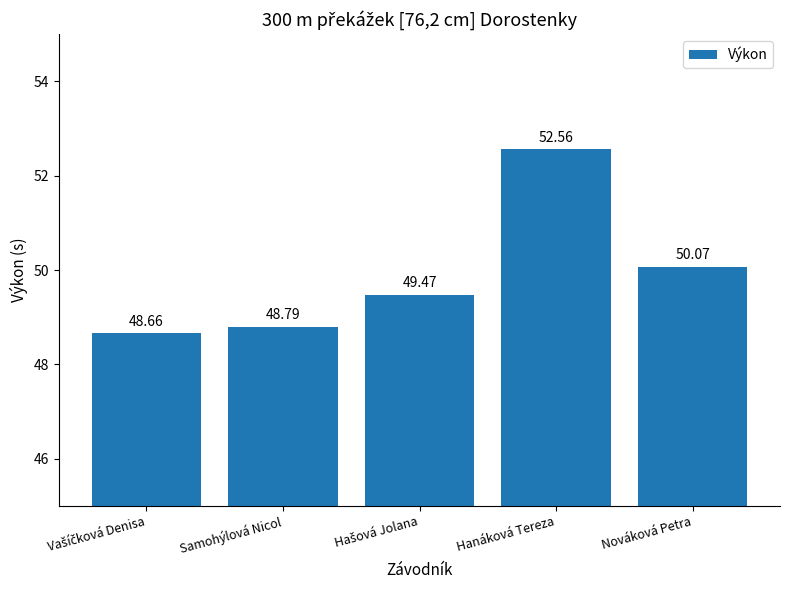

What is the minimum value shown in the chart?

48.7